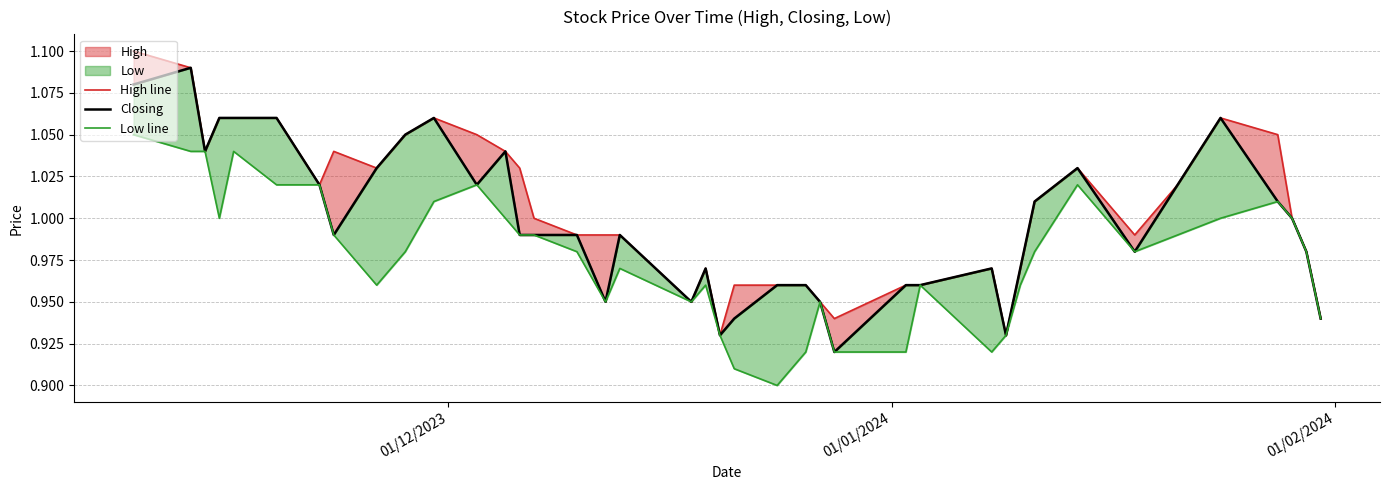

True or false: Closing and High line cross at least once.

False